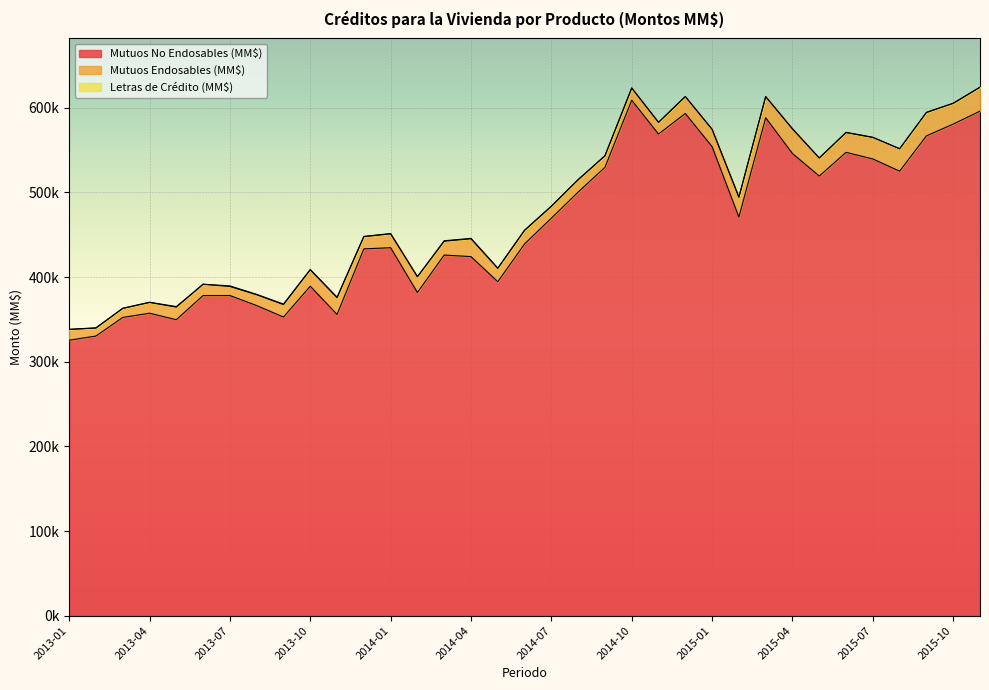

What is the average value of the Letras de Crédito (MM$) series?

253.5